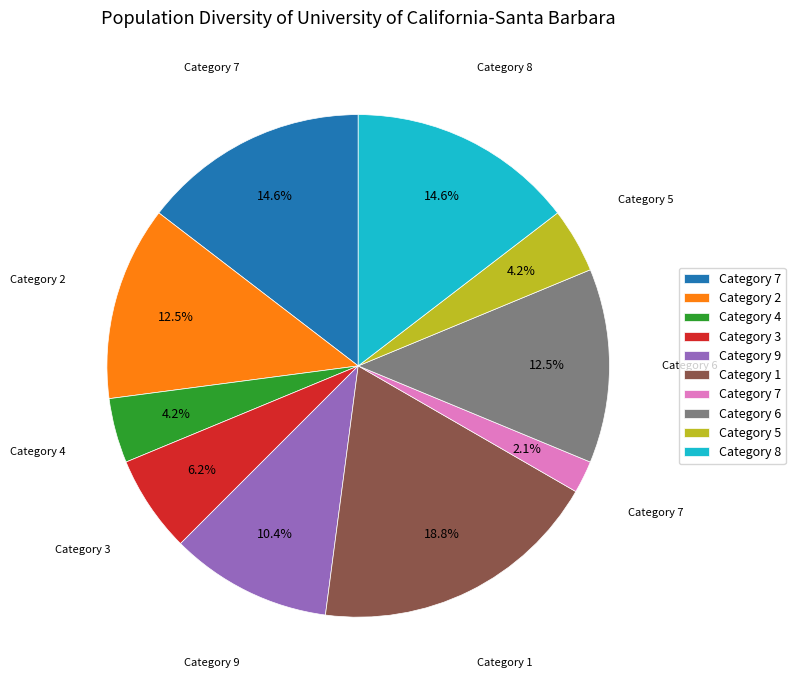

Does any single category account for the majority?

No